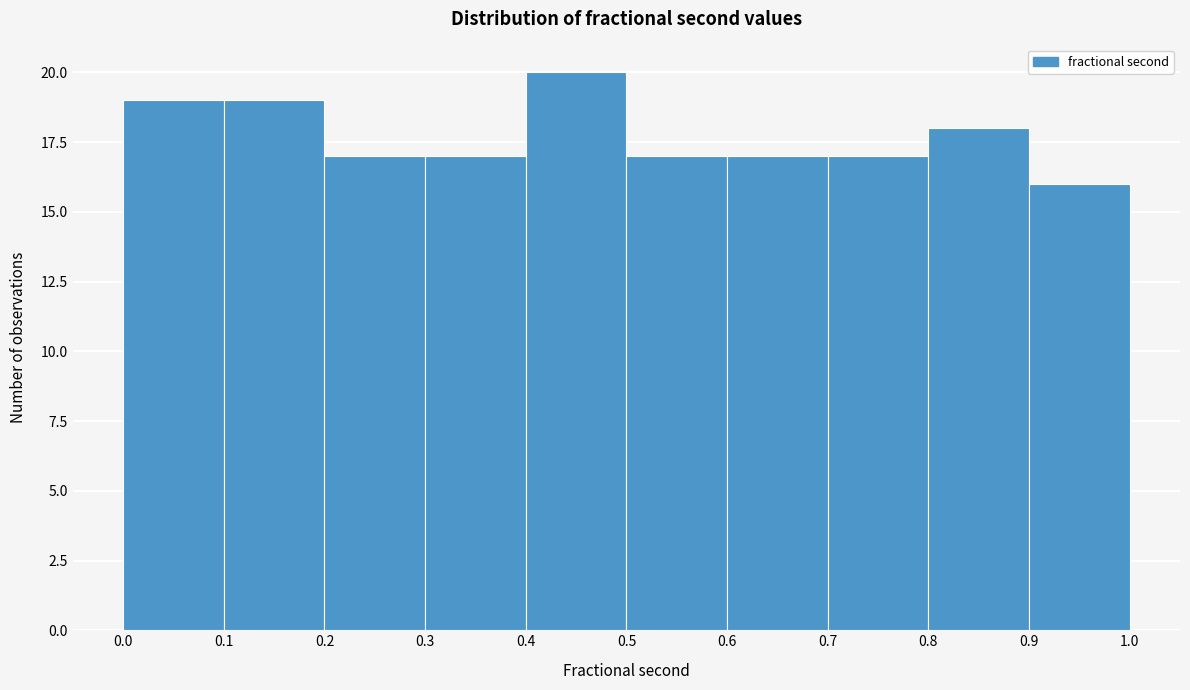

Reading left to right, list every bar in this chart as the range it spans on the x-axis followed by its height. The values are not printed on the chart, so give them approximately, as read against the axis.

0.0 to 0.1: 19
0.1 to 0.2: 19
0.2 to 0.3: 17
0.3 to 0.4: 17
0.4 to 0.5: 20
0.5 to 0.6: 17
0.6 to 0.7: 17
0.7 to 0.8: 17
0.8 to 0.9: 18
0.9 to 1.0: 16